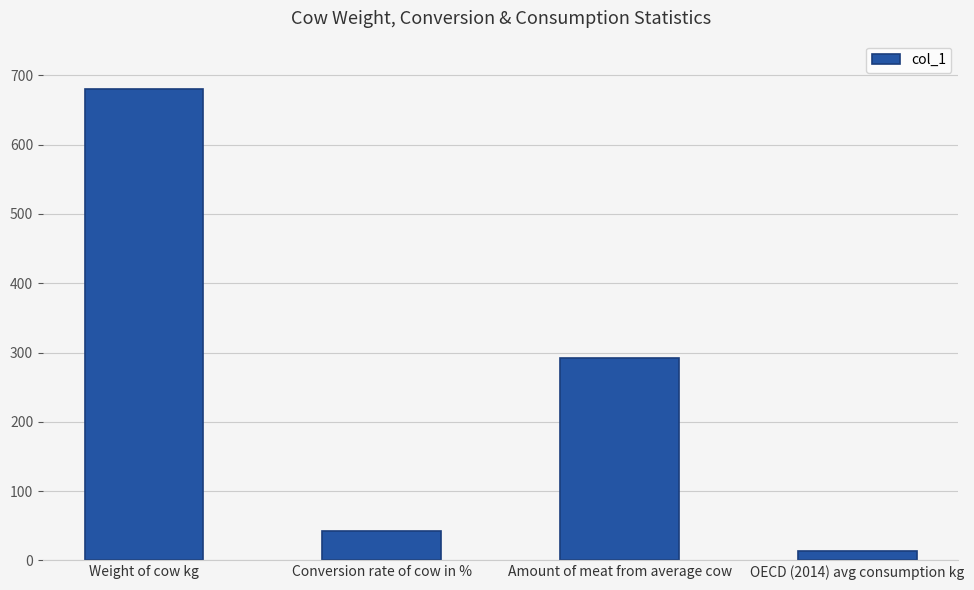

What is the change in value from Amount of meat from average cow to OECD (2014) avg consumption kg?

-278.4